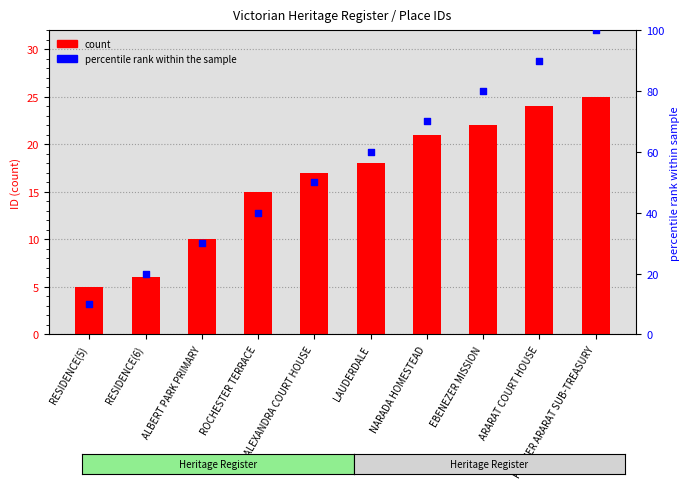

Which series has the widest spread of Y values?

percentile rank within the sample